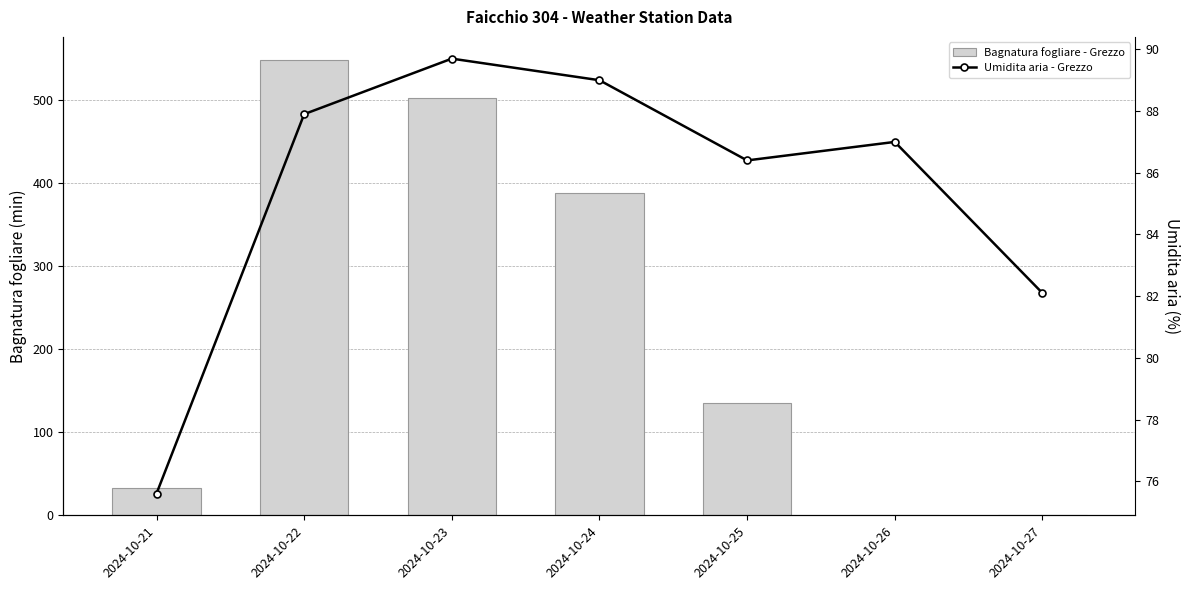

True or false: Umidita aria - Grezzo has a value of 135.9 at 2024-10-26.

False